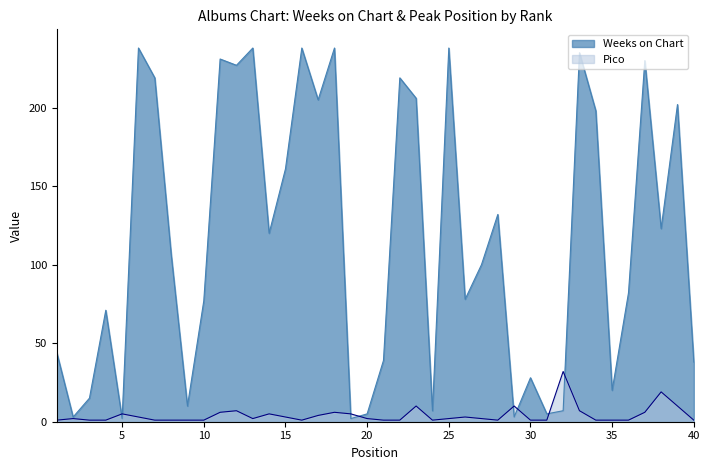

True or false: Pico has a value of 1 at 7.

False